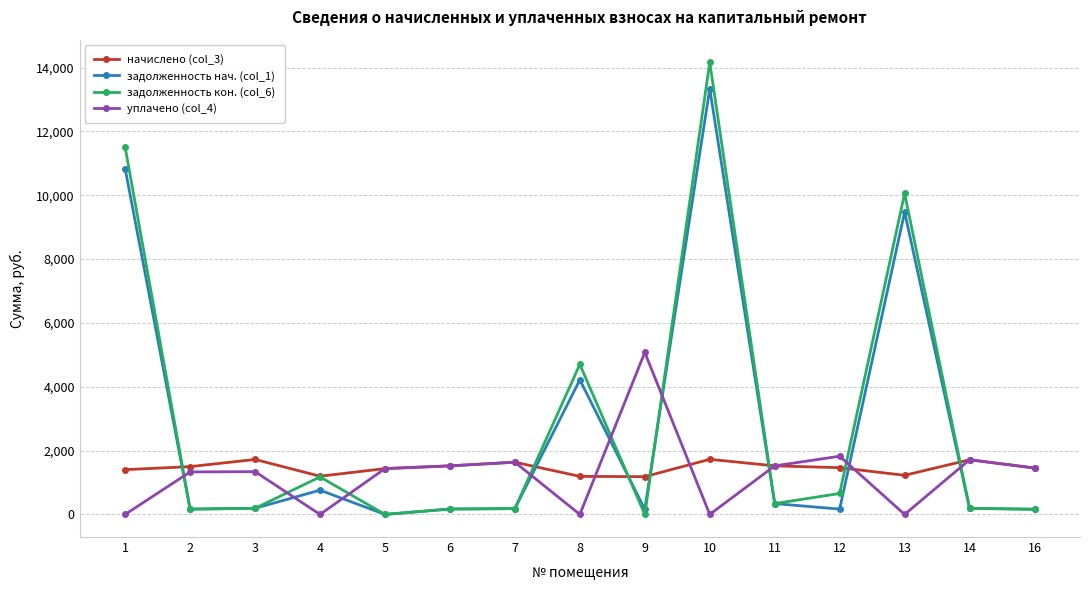

At 10, list the series in order from largest to smallest.

задолженность кон. (col_6), задолженность нач. (col_1), начислено (col_3), уплачено (col_4)